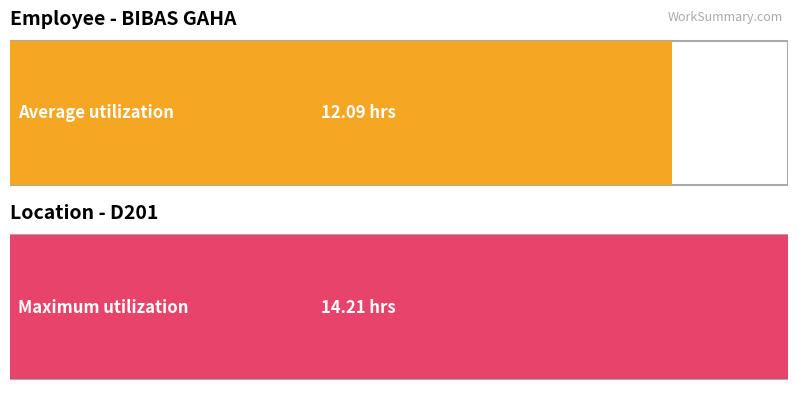

Is the value of Maximum utilization at 5-Sun greater than the value of Average utilization at 16-Thu?

Yes